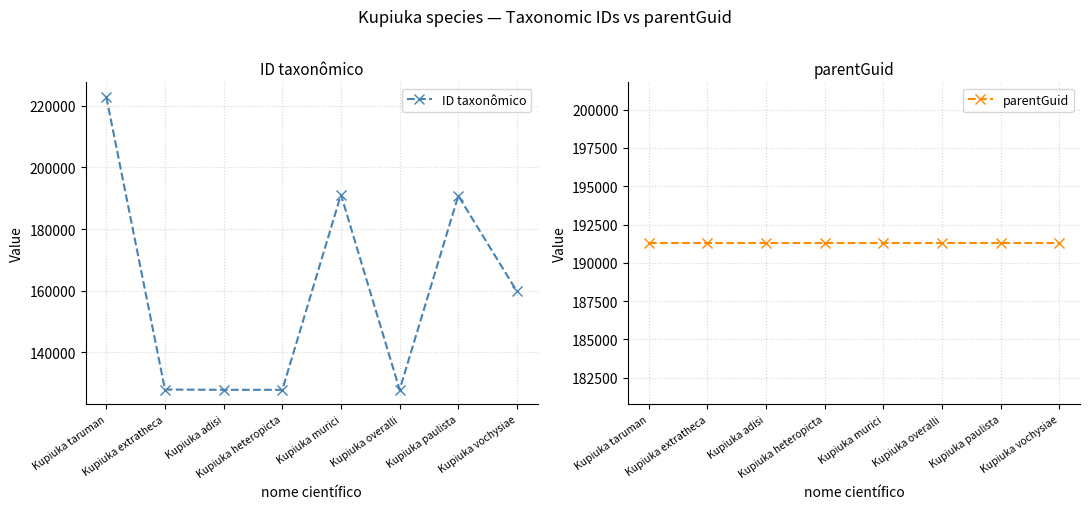

What is the value of the parentGuid point at the 4th from the left?

191269